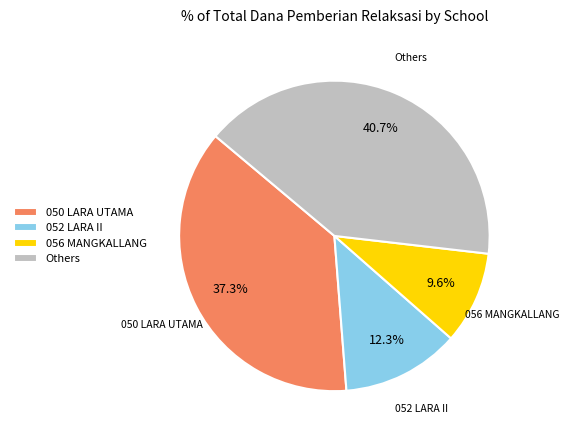

How many segments does this pie chart have?

4